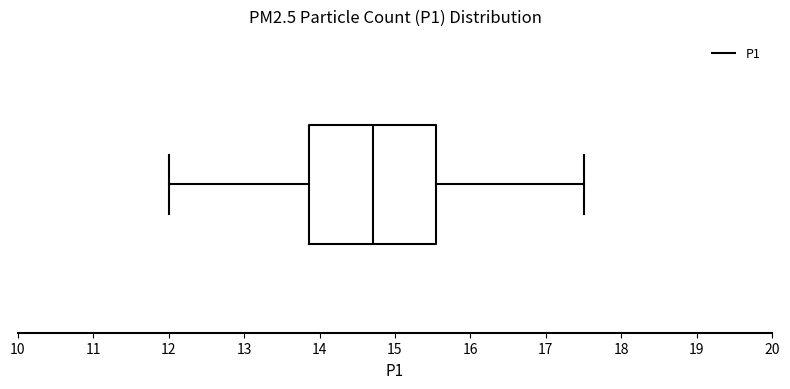

Read this box plot against the x-axis: the position of the median line, the range covered by the box, and the ends of both whiskers. The values are not printed on the chart, so give them approximately, as read against the axis.

median 14.7, box 13.9 to 15.5, whiskers 12.0 to 17.5